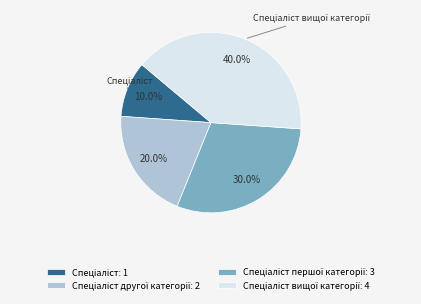

How many slices are in this pie chart?

4